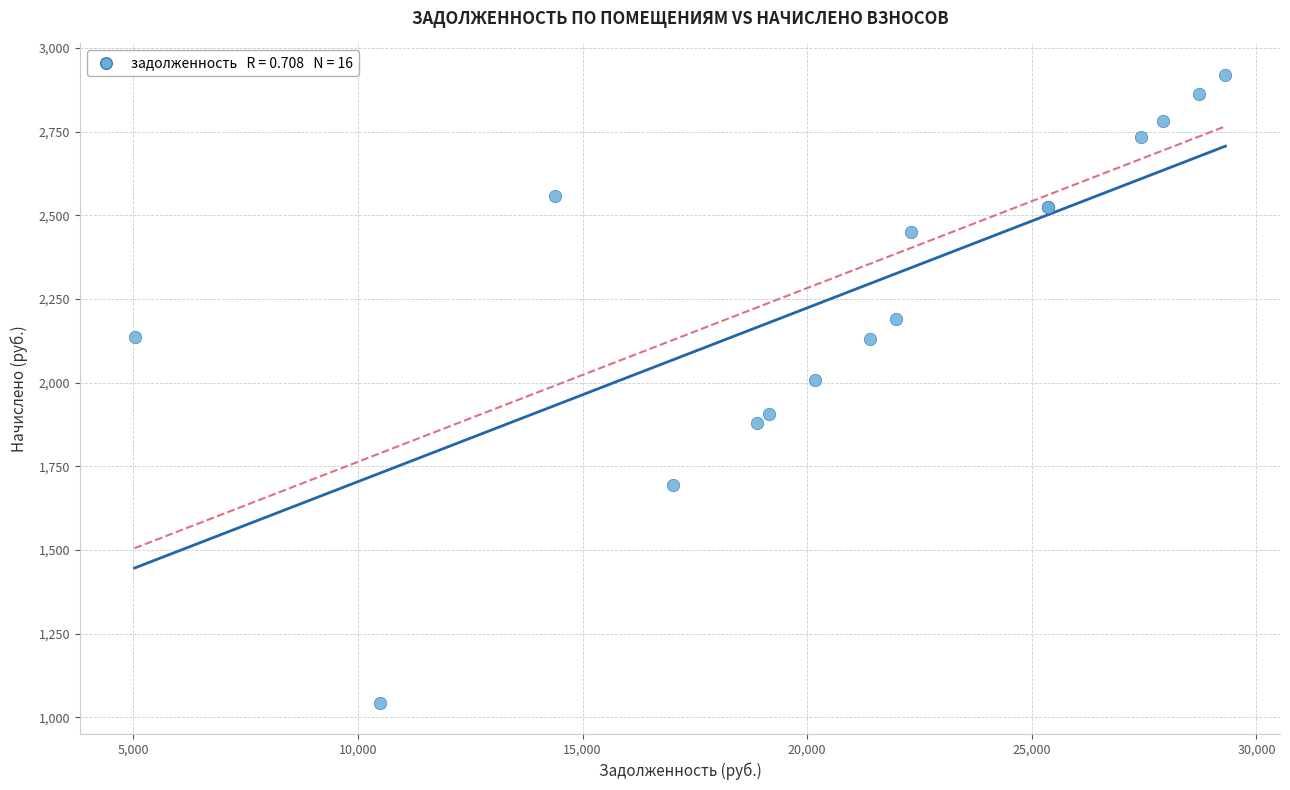

What Y value in the scatter plot is closest to 1982?

2008.6